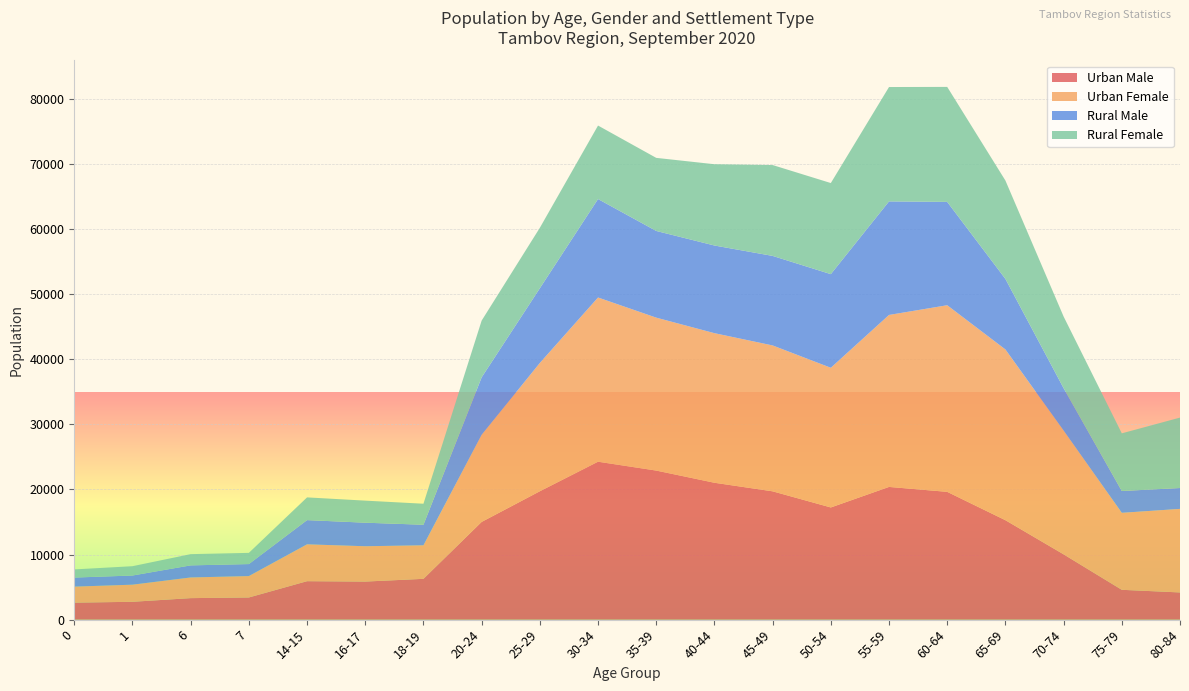

Reading right to left, list all the values displayed in this chart.

Urban Male: 4178	4583	10032	15277	19632	20388	17235	19712	21028	22899	24261	19723	15013	6268	5848	5908	3405	3304	2742	2610
Urban Female: 12836	11826	19019	26231	28668	26420	21458	22412	22981	23495	25227	19709	13386	5152	5427	5660	3287	3175	2628	2460
Rural Male: 3206	3353	6505	10834	15874	17445	14382	13754	13467	13318	15127	11473	8822	3158	3618	3722	1844	1857	1408	1394
Rural Female: 10818	8858	11010	15114	17667	17569	13996	13959	12487	11227	11289	9291	8718	3229	3389	3490	1721	1726	1431	1250